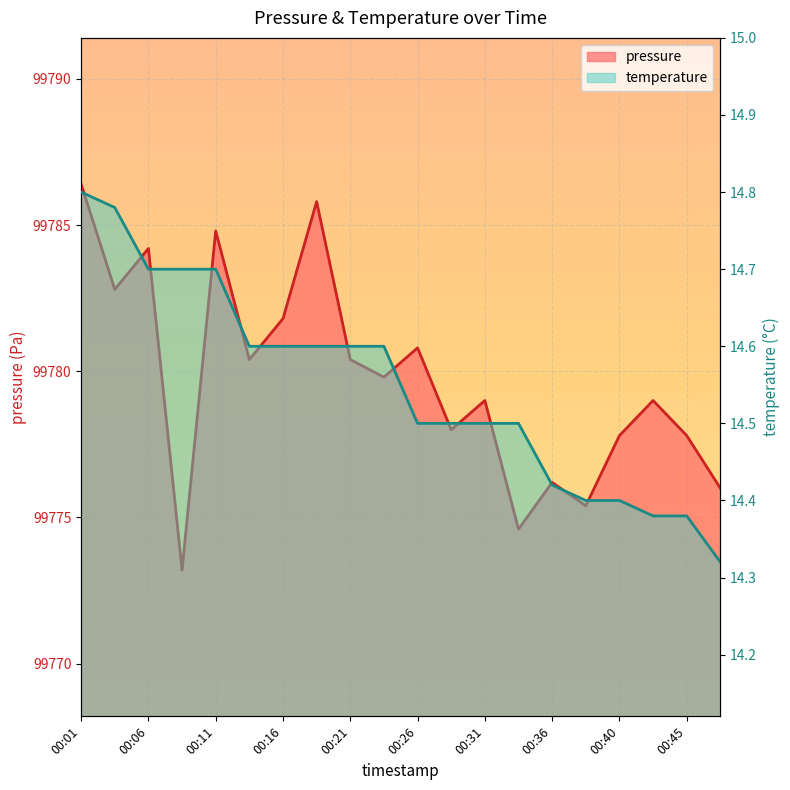

How many interior local valleys does the pressure series have?

7